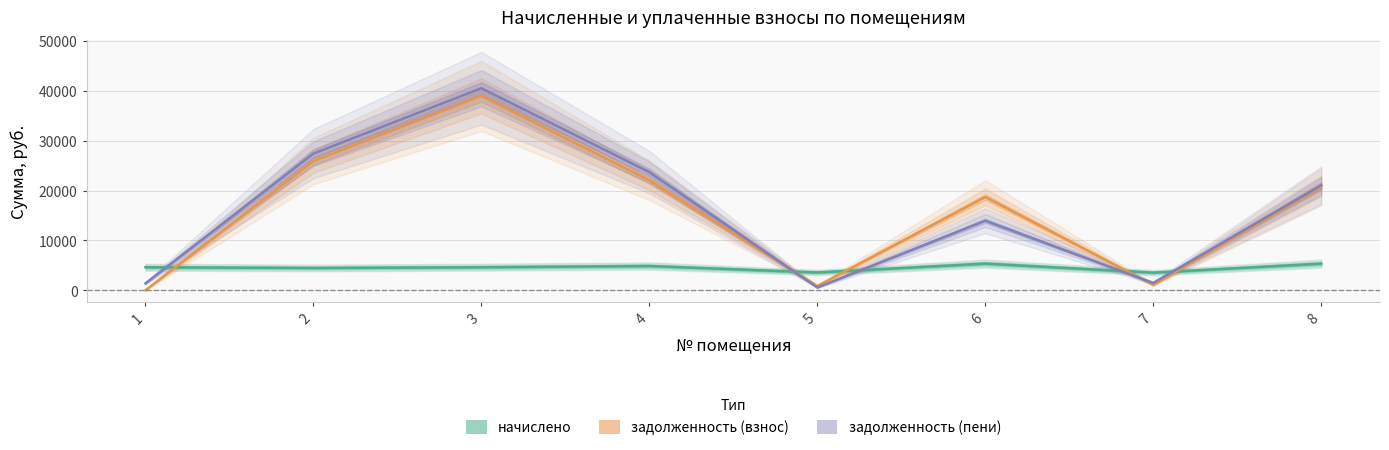

At which category does начислено reach its first local valley?

2